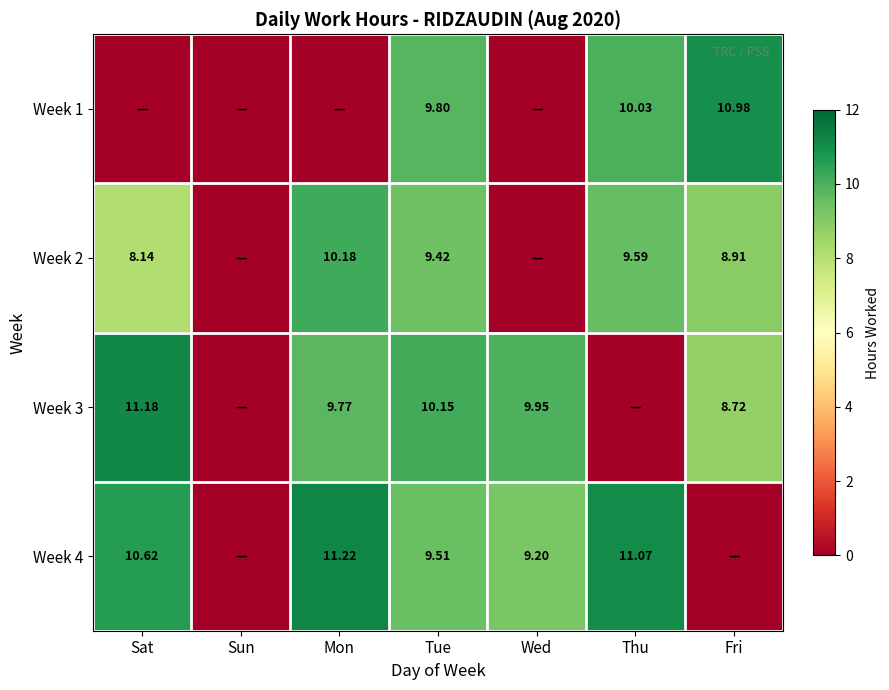

The value of Week 2 at Thu is 9.6. True or false?

True